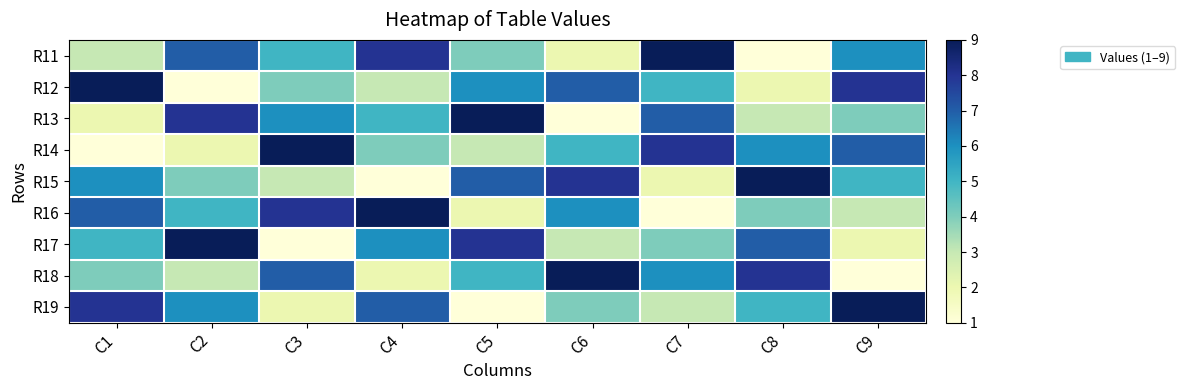

Between C7 and C2, which is larger?

C7